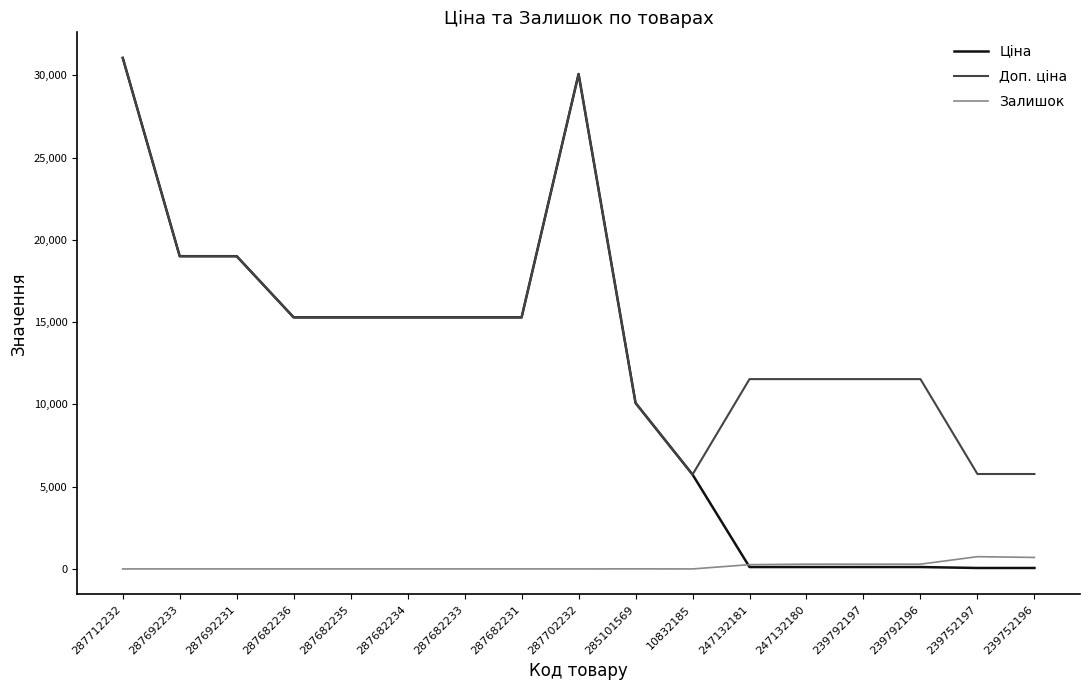

The value of Доп. ціна at 239792197 is 19444.1. True or false?

False